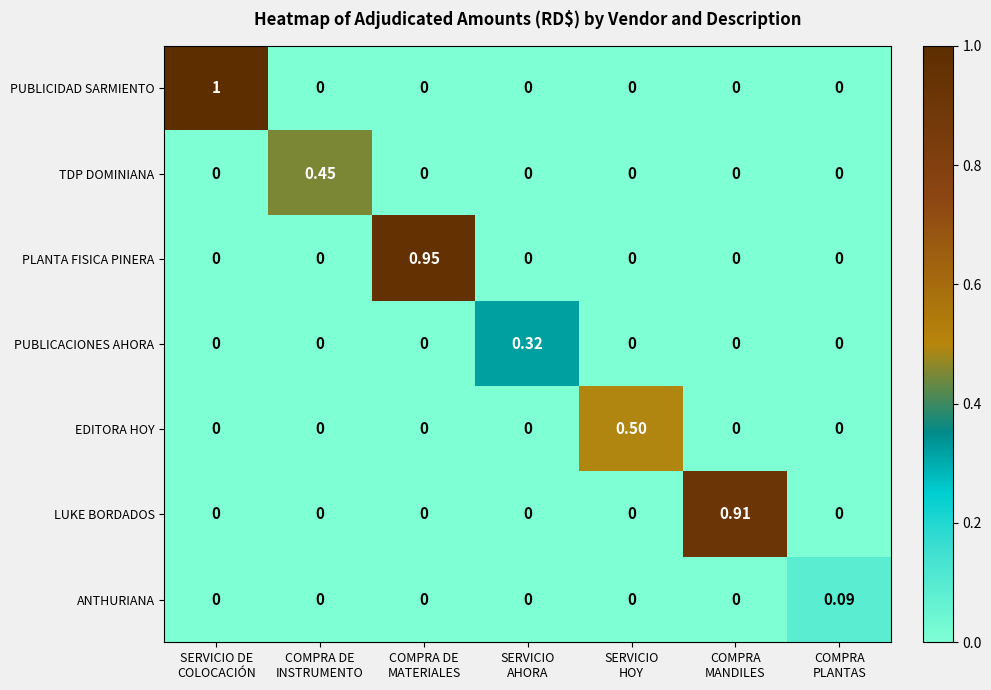

Rank the series by their maximum value, from highest to lowest.

PUBLICIDAD SARMIENTO, PLANTA FISICA PINERA, LUKE BORDADOS, EDITORA HOY, TDP DOMINIANA, PUBLICACIONES AHORA, ANTHURIANA